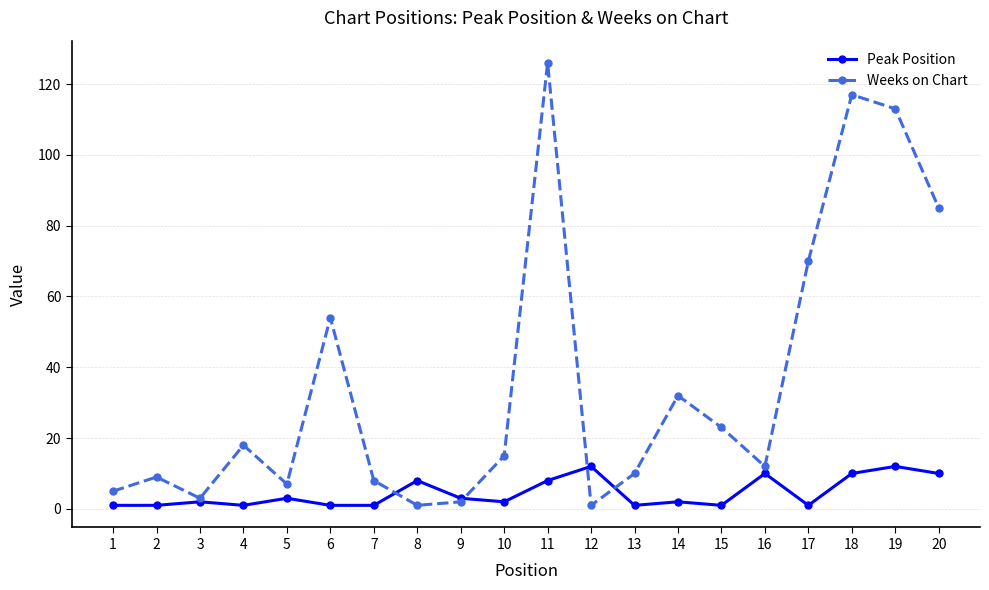

Between 1 and 6, which series saw the biggest shift?

Weeks on Chart